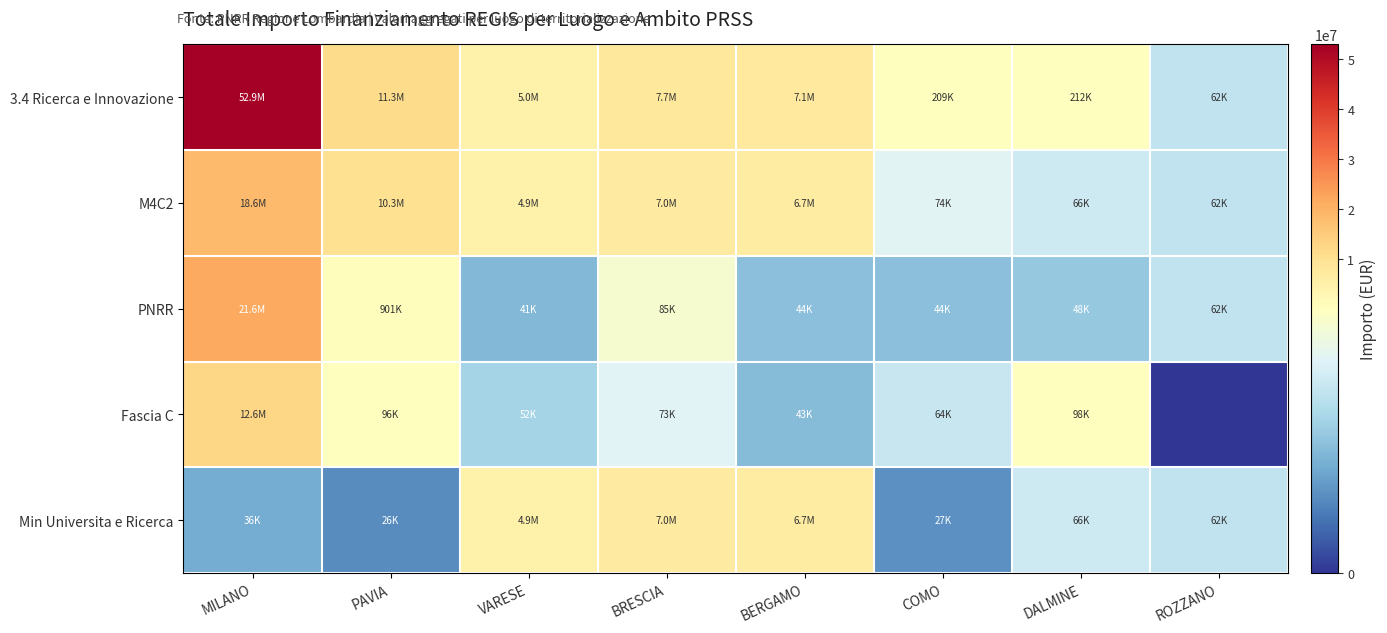

What is the maximum value shown in the chart?

52892765.6